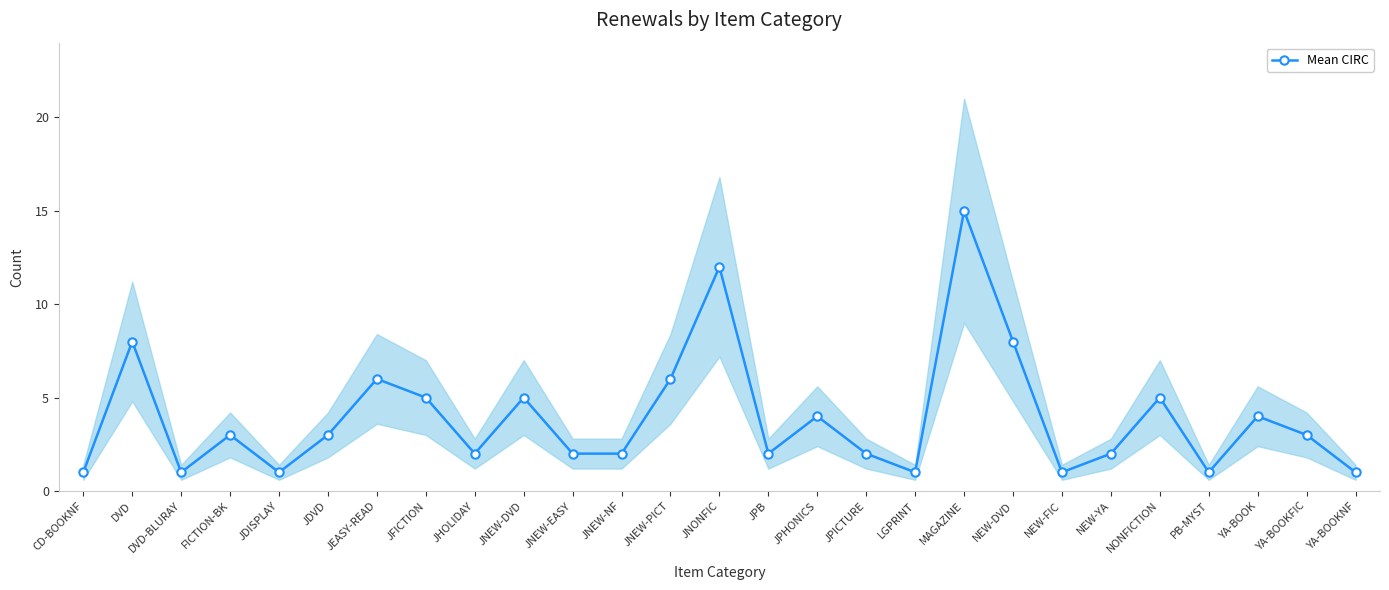

Which category has the highest value across all series?

MAGAZINE